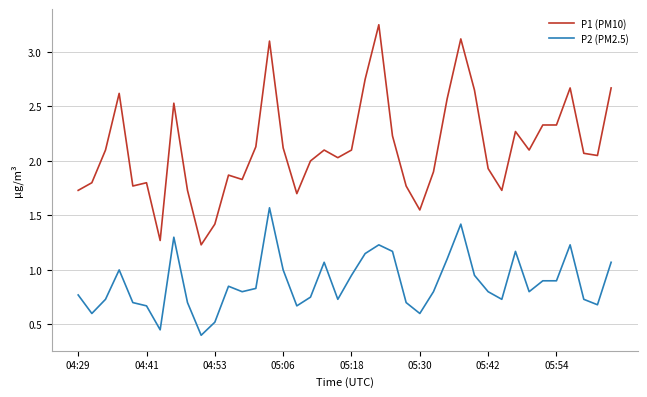

True or false: P2 (PM2.5) and P1 (PM10) intersect in this chart.

False